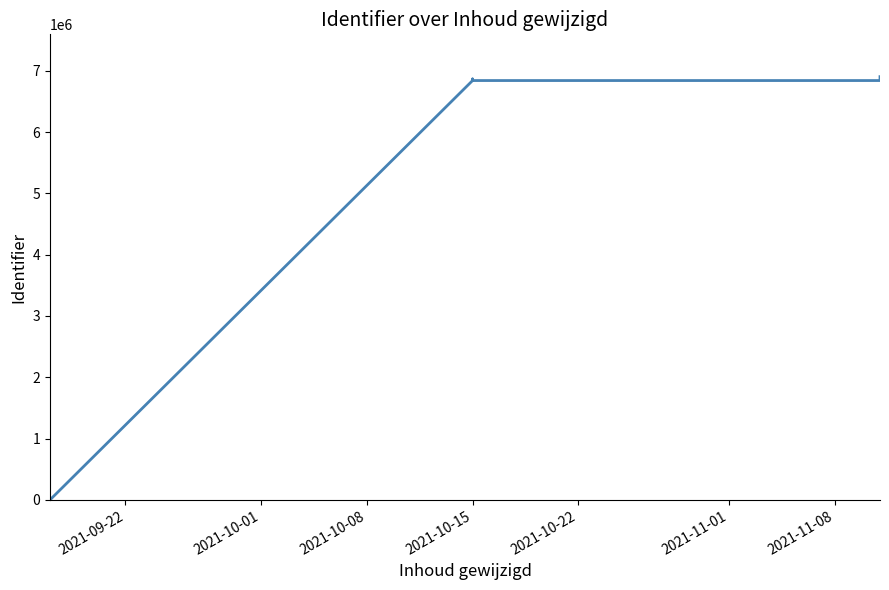

How many points are lower than both their immediate neighbors (excluding endpoints)?

1